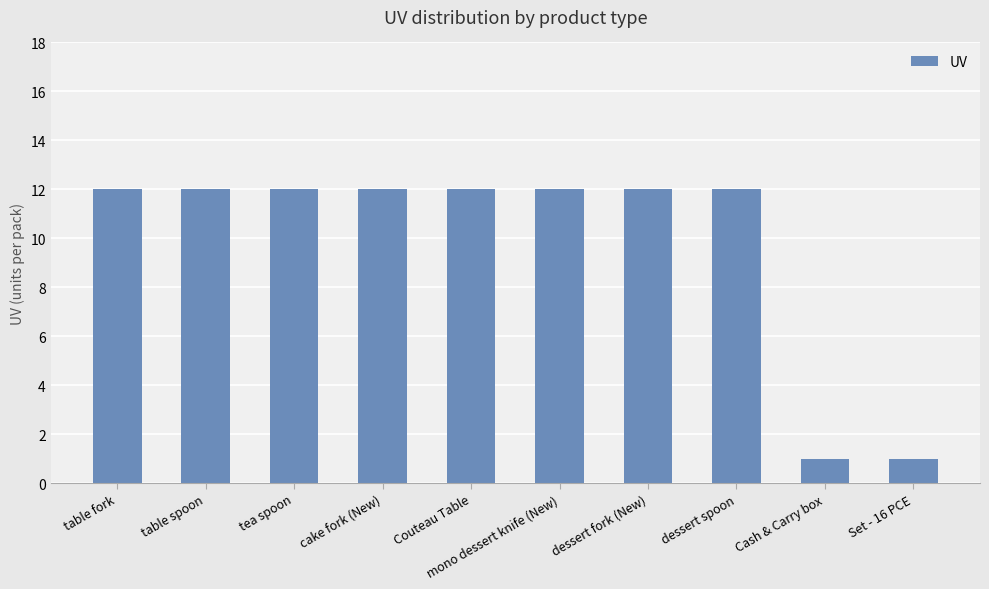

What is the sum of all values?

98